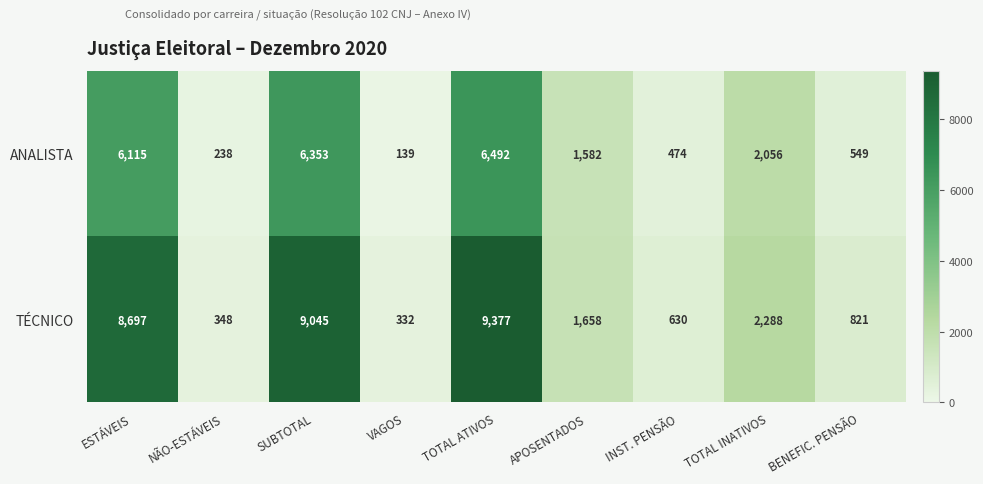

What is the spread (max minus min) of values at ESTÁVEIS?

2582